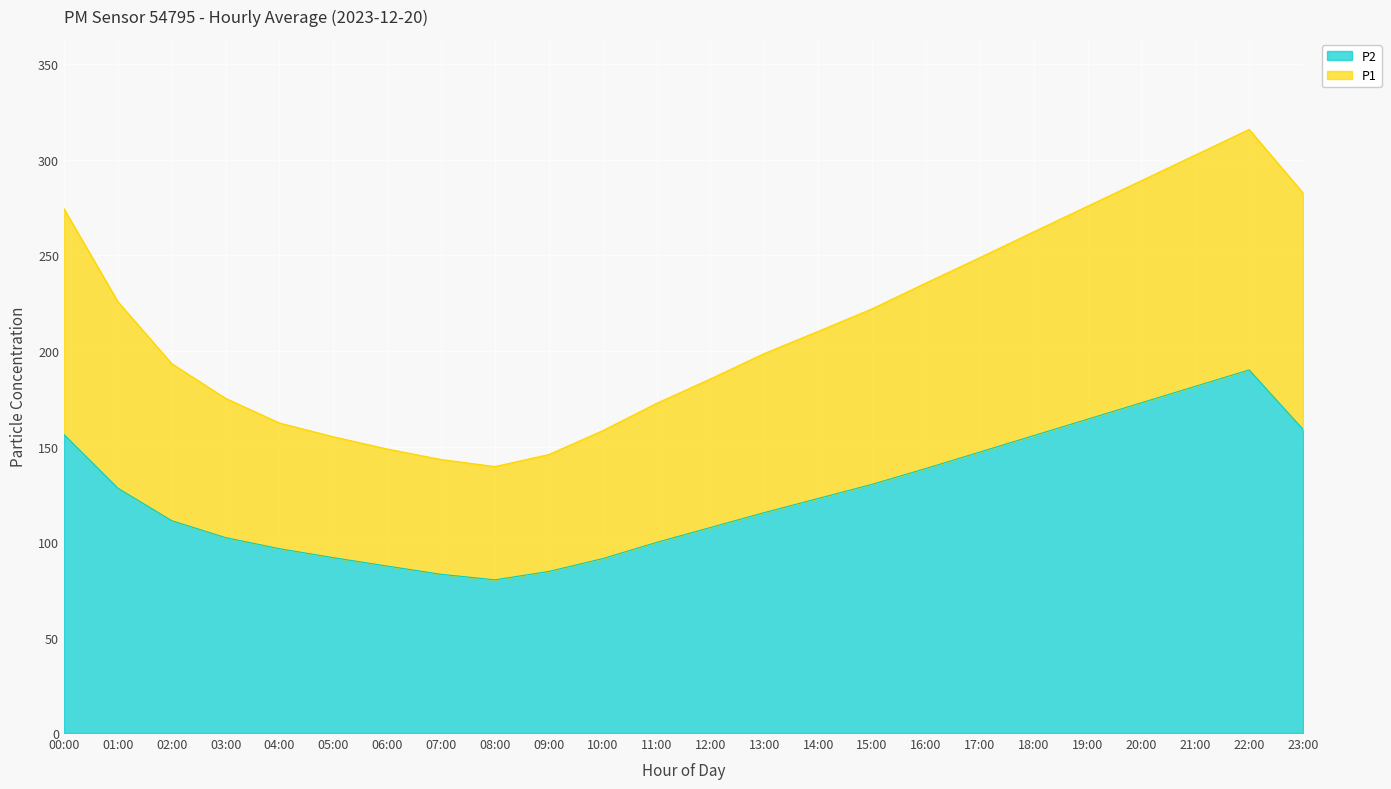

The value of P1 at 23:00 is 282.7. True or false?

True